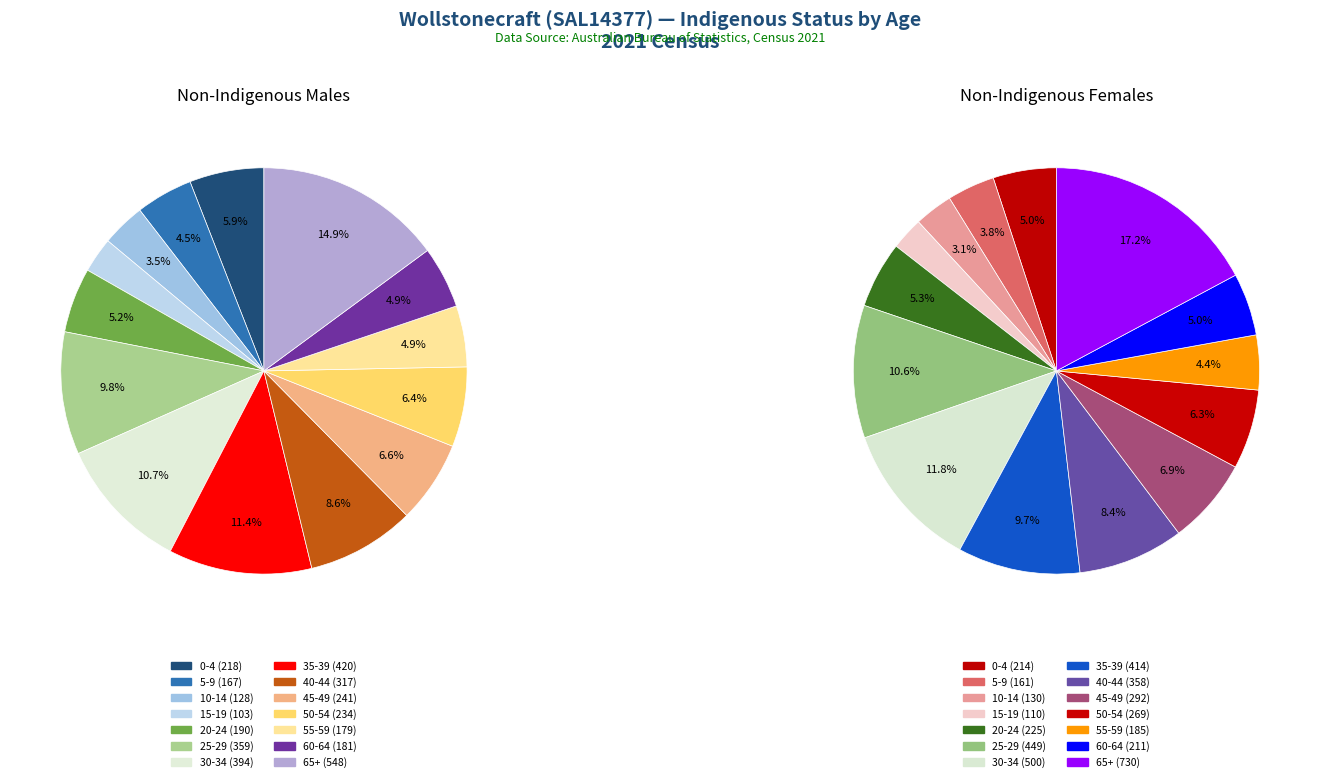

To the nearest percent, what is the average slice percentage?

7%